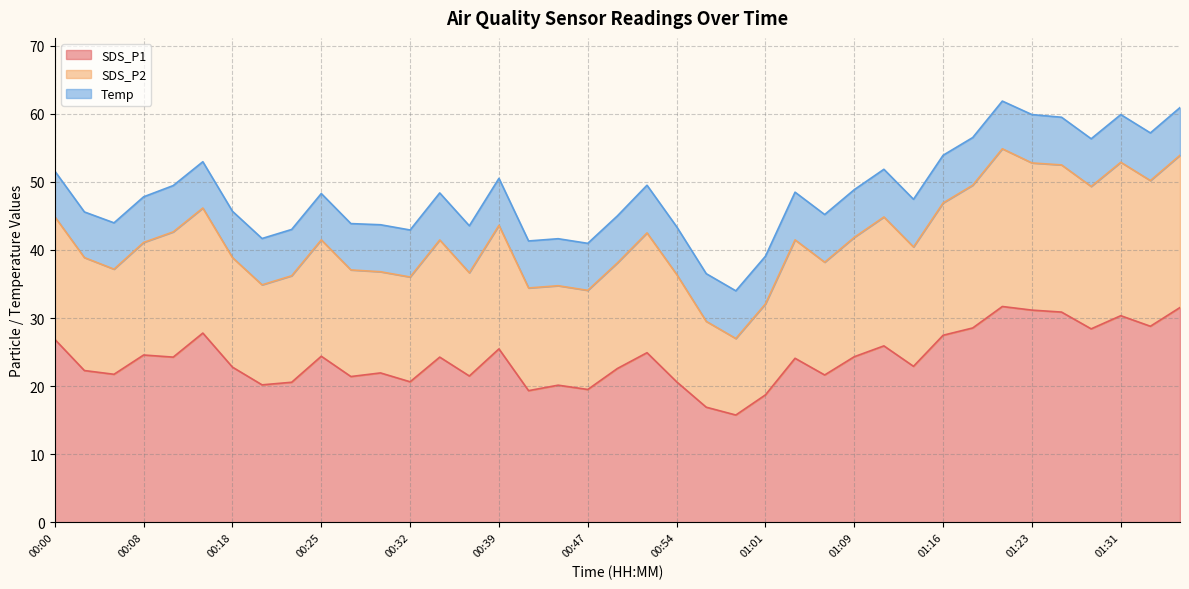

What are all the series names shown in the legend?

SDS_P1, SDS_P2, Temp